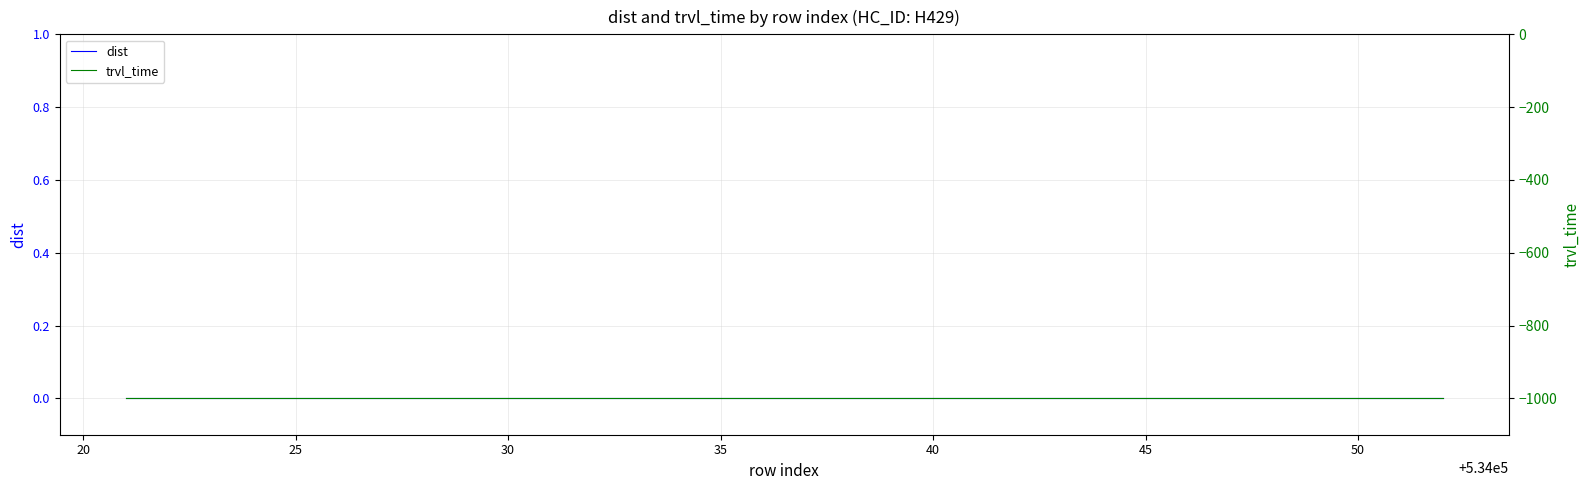

True or false: trvl_time and dist cross at least once.

False